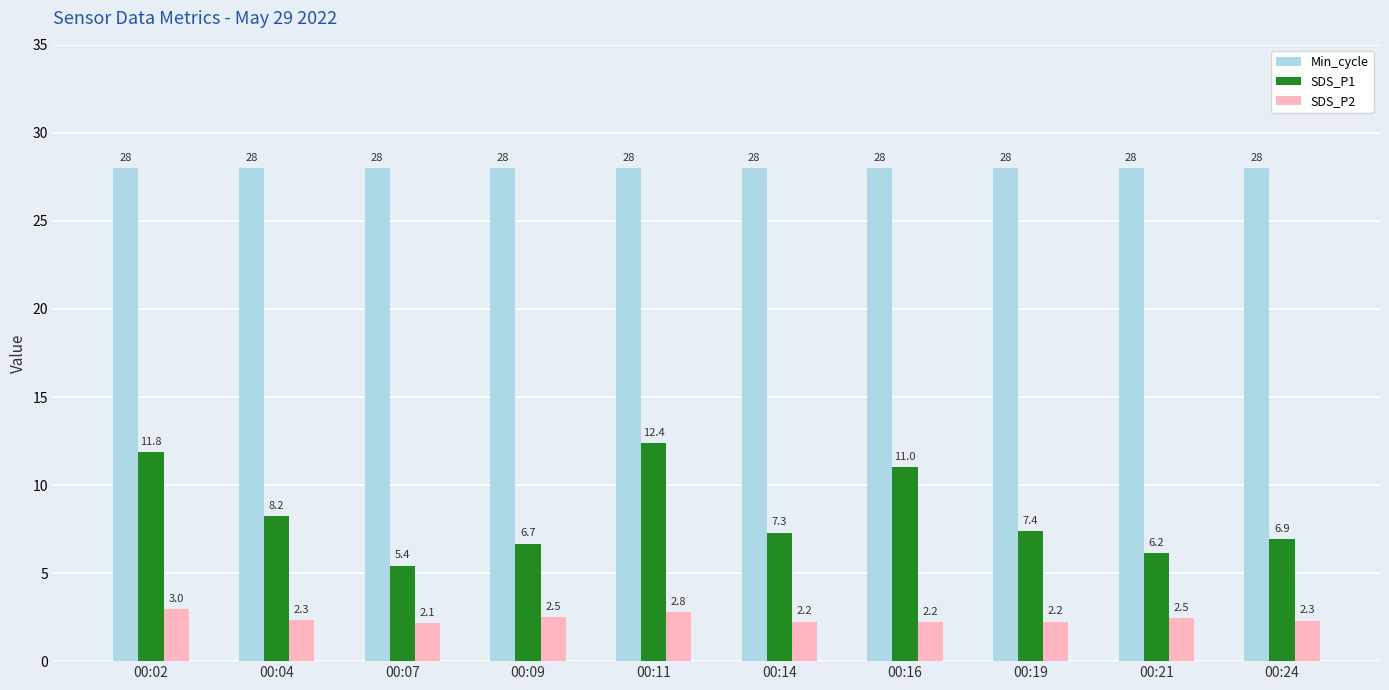

List the series in order of their peak value, lowest first.

SDS_P2, SDS_P1, Min_cycle